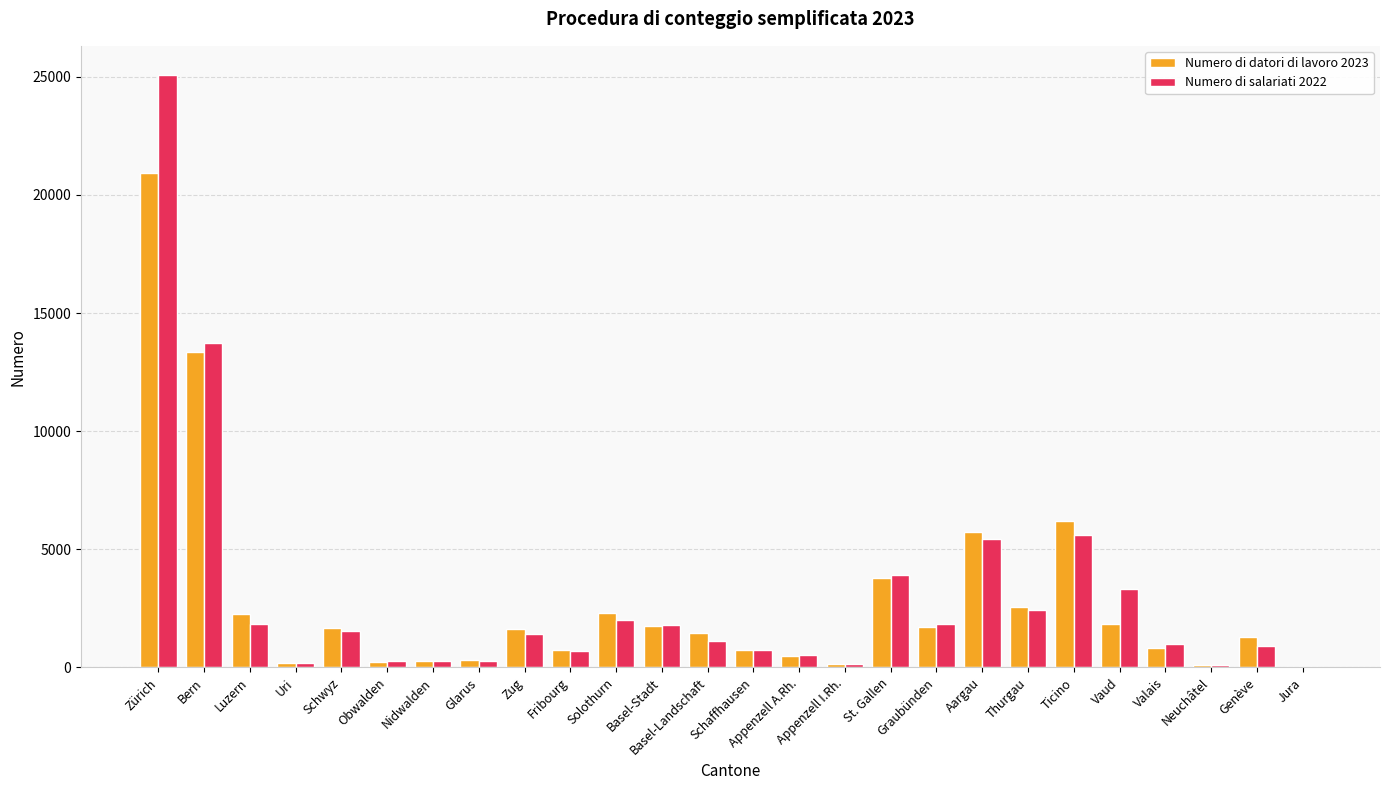

What is the total value across all series at Graubünden?

3549